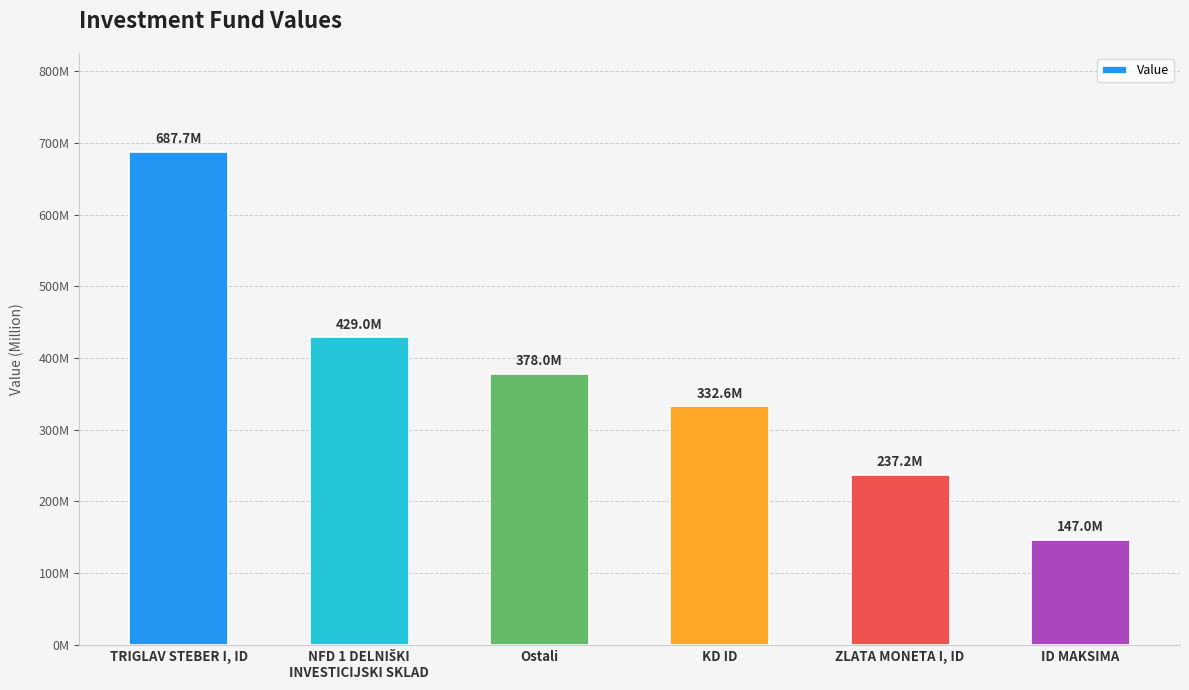

What is the approximate value at KD ID?

332626723.7